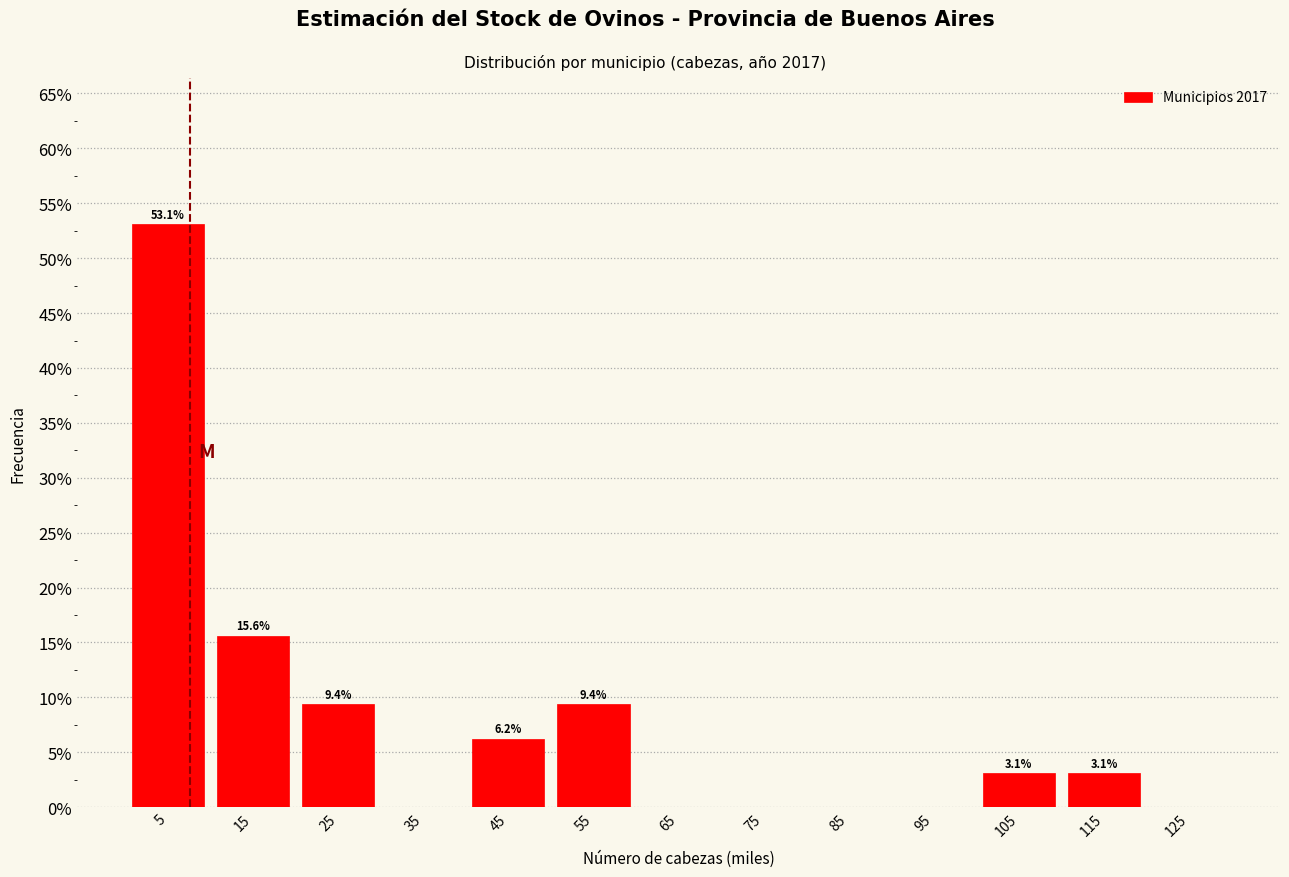

Which range on the x-axis has the tallest bar?

0 to 10